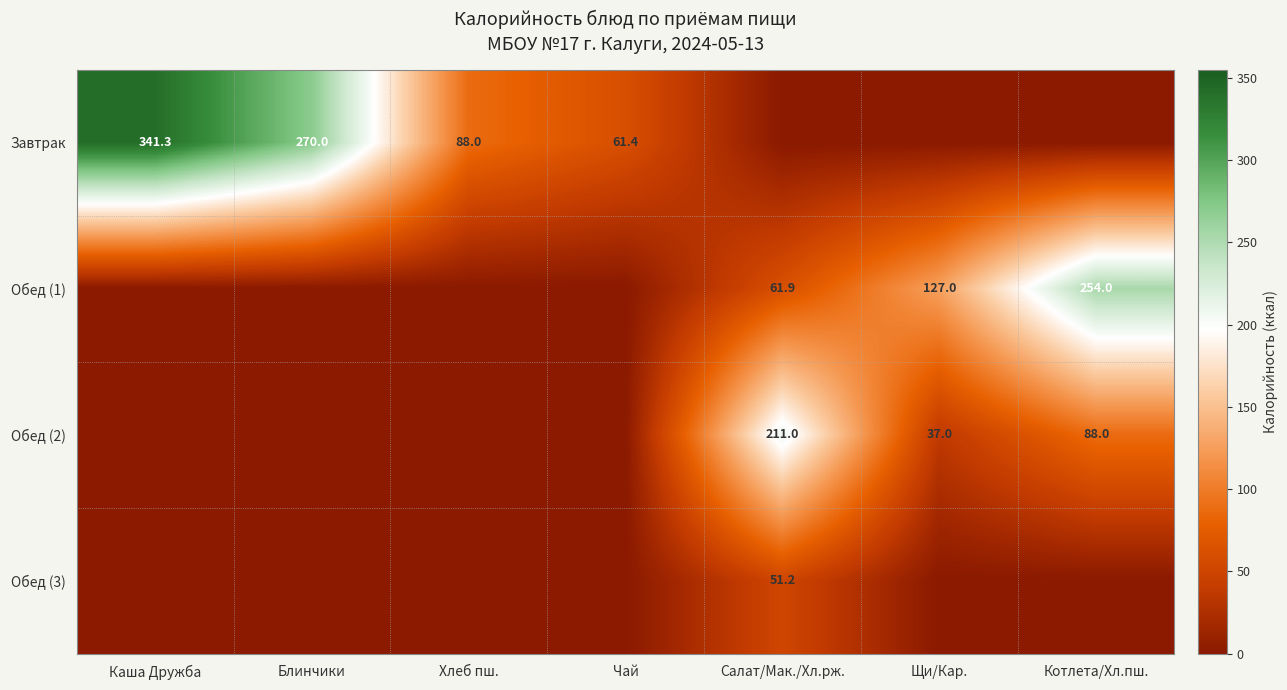

Is the value of Обед (2) at Салат/Мак./Хл.рж. greater than the value of Обед (1) at Салат/Мак./Хл.рж.?

Yes